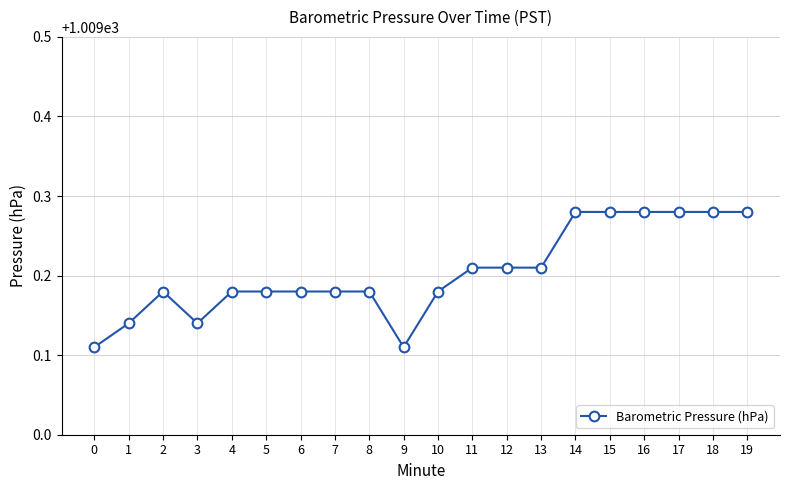

The value at 7 is 1768.9. True or false?

False